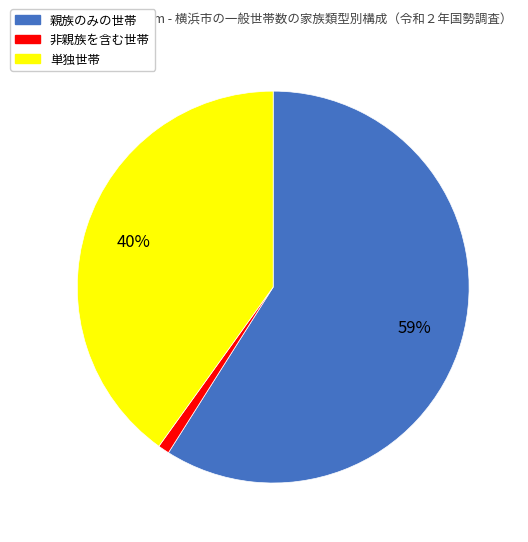

Do 親族のみの世帯 and 単独世帯 together represent more than half of the pie?

Yes